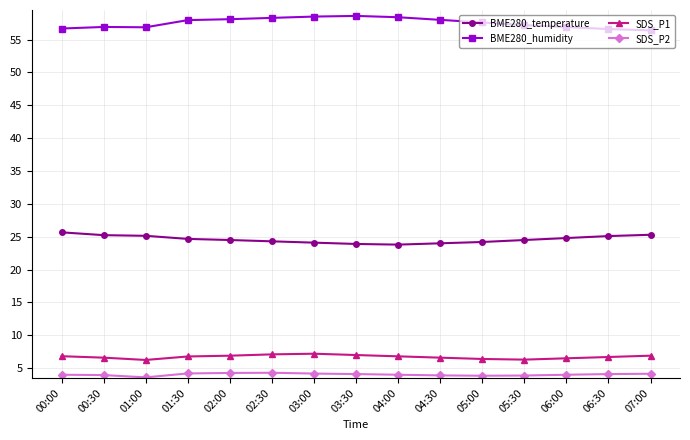

True or false: SDS_P2 and SDS_P1 intersect in this chart.

False